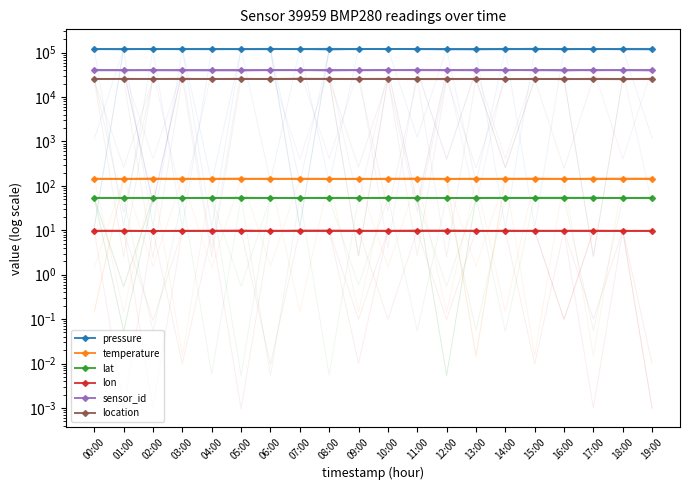

What is the value of the sensor_id point at the 8th from the left?

39959.0